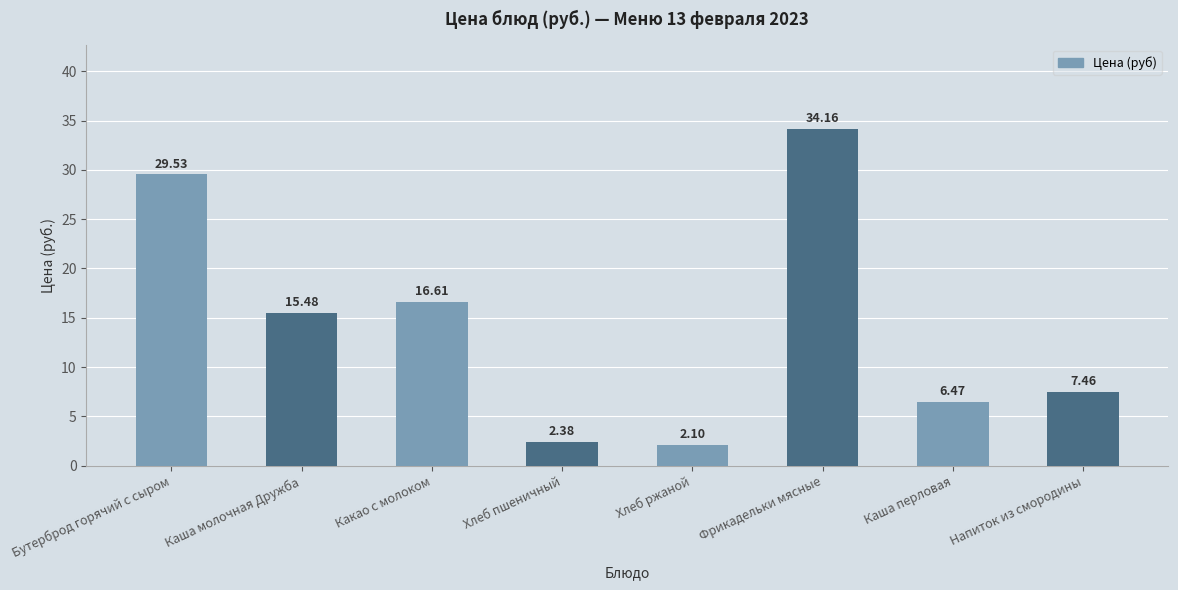

Where does the data first go above 15?

Бутерброд горячий с сыром